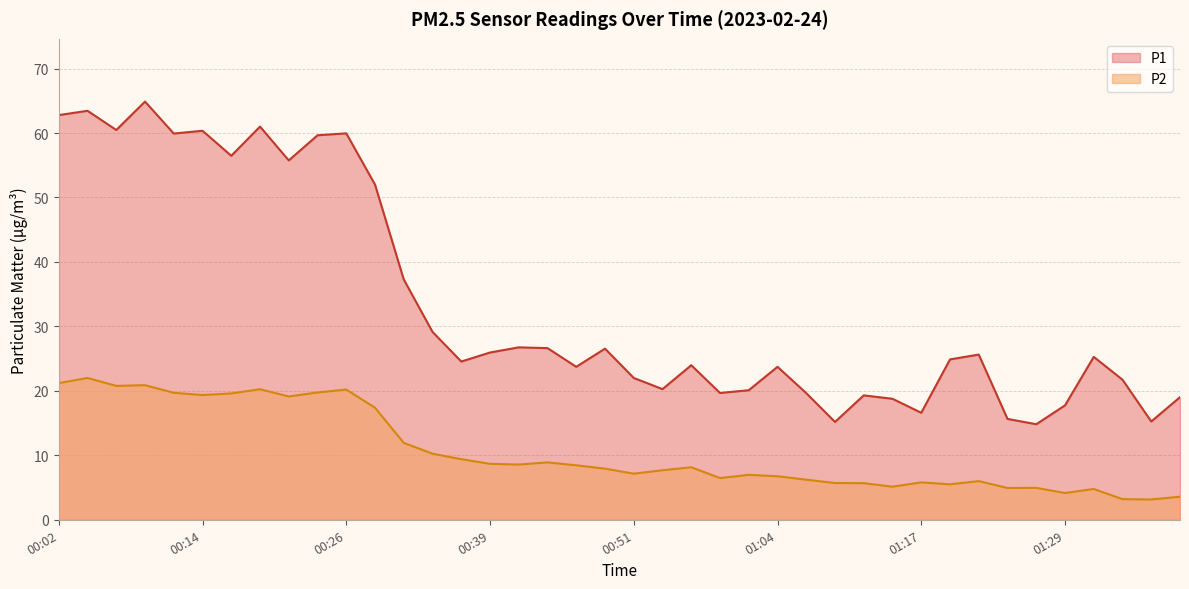

How many series are shown in this chart?

2